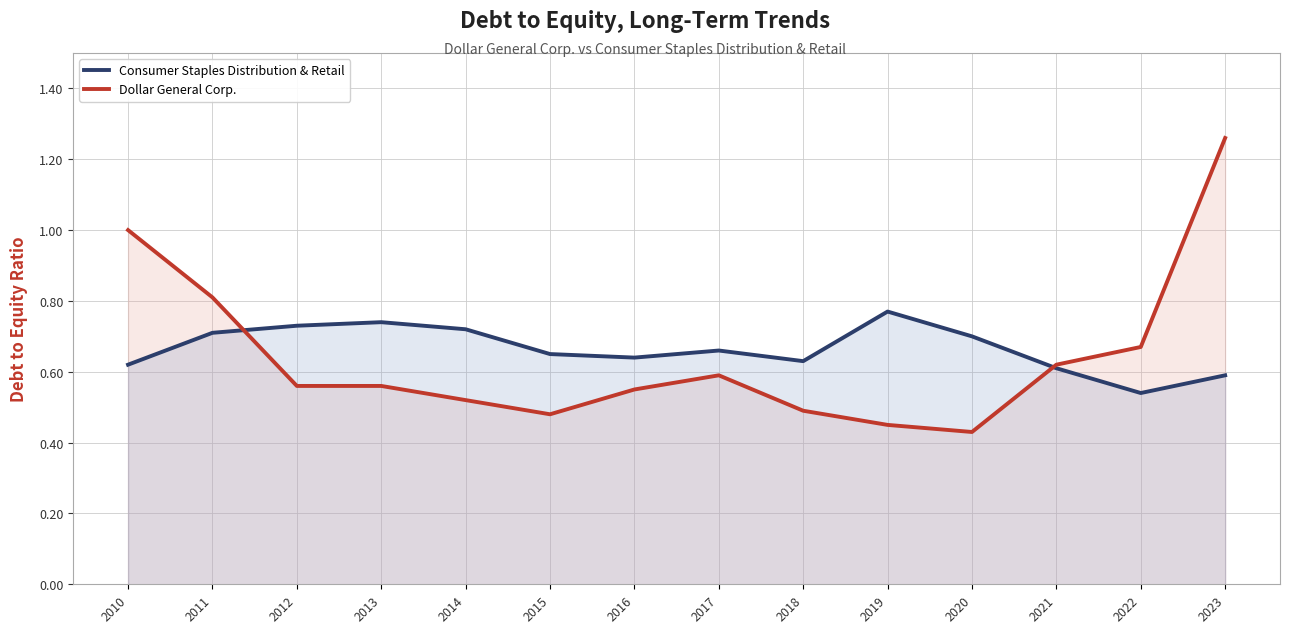

What is the difference between the maximum and minimum values in the Consumer Staples Distribution & Retail series?

0.2